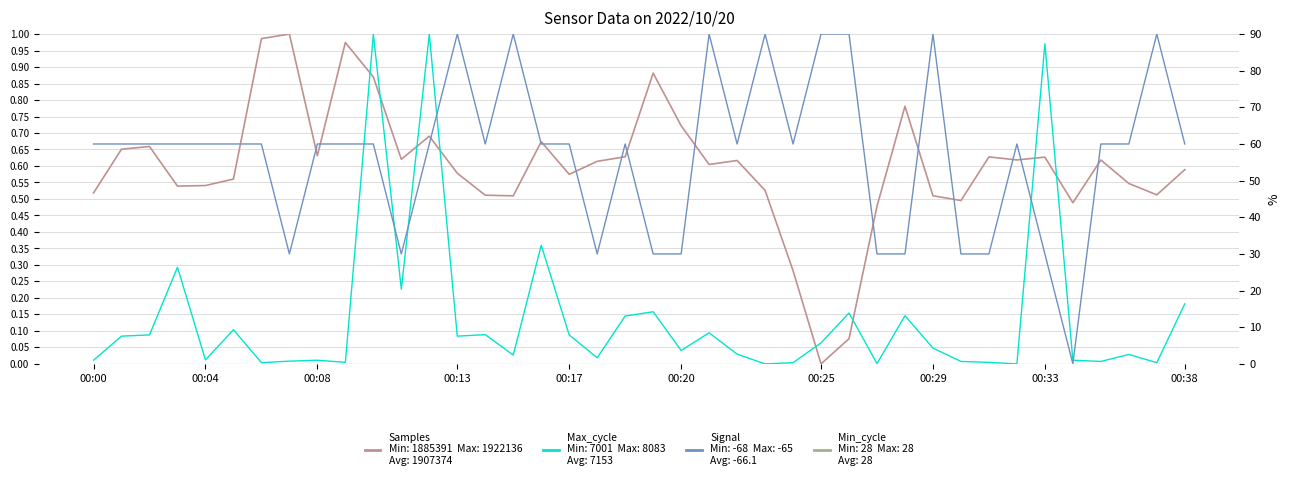

What is the sum of the Samples values at 00:08 and 30?

1.2